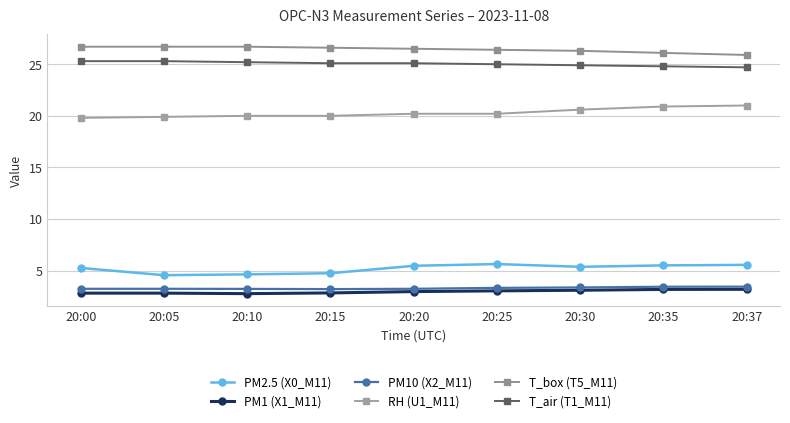

Reading left to right, transcribe all the data shown in this chart.

PM2.5 (X0_M11): 20:00=5.2	20:05=4.5	20:10=4.6	20:15=4.7	20:20=5.5	20:25=5.6	20:30=5.4	20:35=5.5	20:37=5.5
PM1 (X1_M11): 20:00=2.8	20:05=2.8	20:10=2.8	20:15=2.8	20:20=3.0	20:25=3.0	20:30=3.1	20:35=3.2	20:37=3.2
PM10 (X2_M11): 20:00=3.2	20:05=3.2	20:10=3.2	20:15=3.2	20:20=3.2	20:25=3.3	20:30=3.4	20:35=3.4	20:37=3.4
RH (U1_M11): 20:00=19.8	20:05=19.9	20:10=20.0	20:15=20.0	20:20=20.2	20:25=20.2	20:30=20.6	20:35=20.9	20:37=21.0
T_box (T5_M11): 20:00=26.7	20:05=26.7	20:10=26.7	20:15=26.6	20:20=26.5	20:25=26.4	20:30=26.3	20:35=26.1	20:37=25.9
T_air (T1_M11): 20:00=25.3	20:05=25.3	20:10=25.2	20:15=25.1	20:20=25.1	20:25=25.0	20:30=24.9	20:35=24.8	20:37=24.7